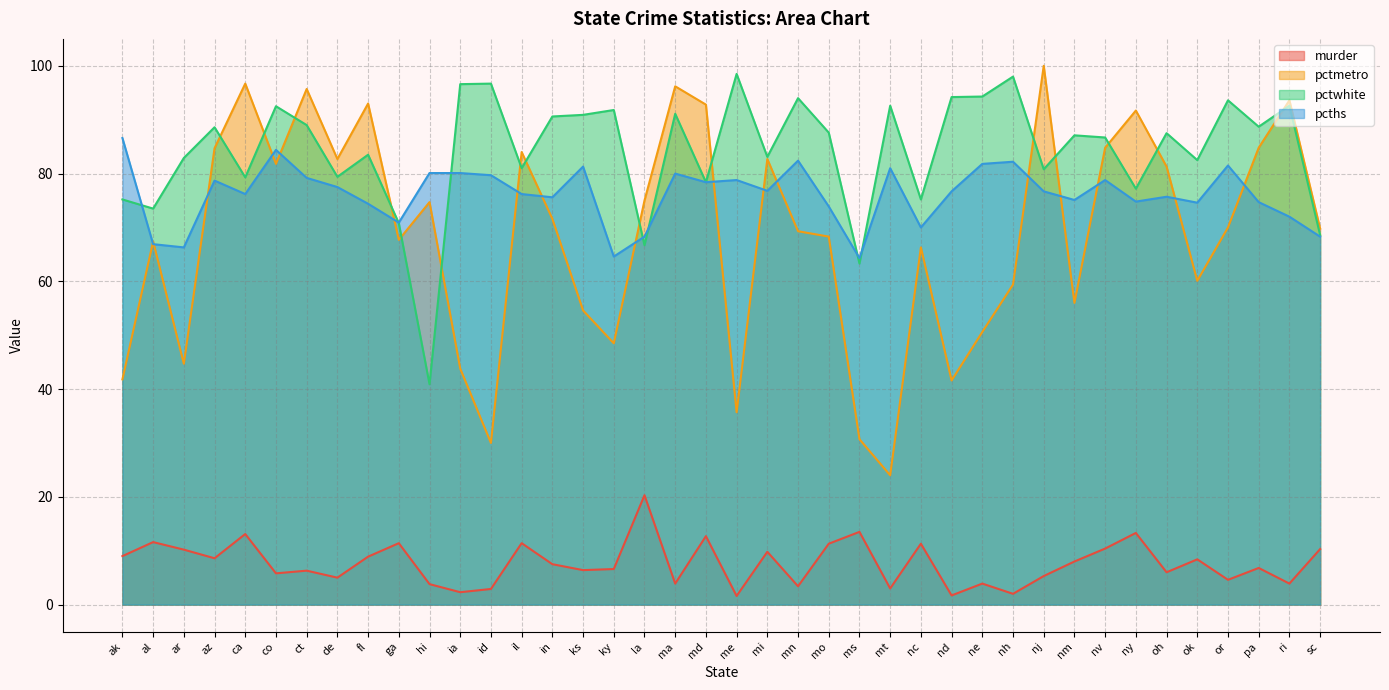

Where is the first local maximum for pctwhite?

az